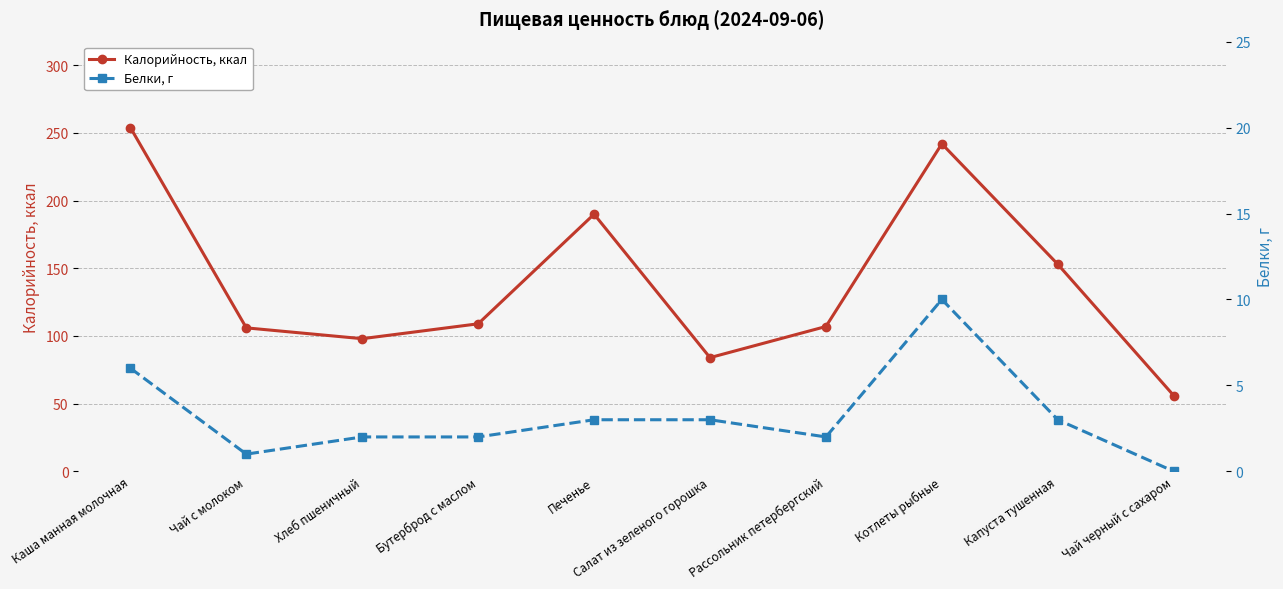

The value of Белки, г at Каша манная молочная is 6. True or false?

True